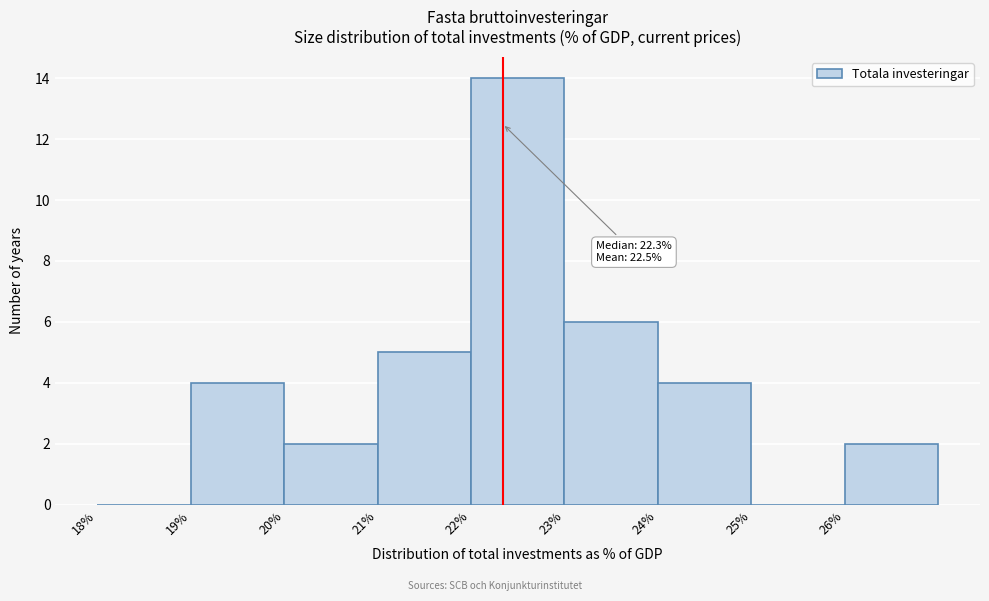

Which range on the x-axis has the tallest bar?

22 to 23